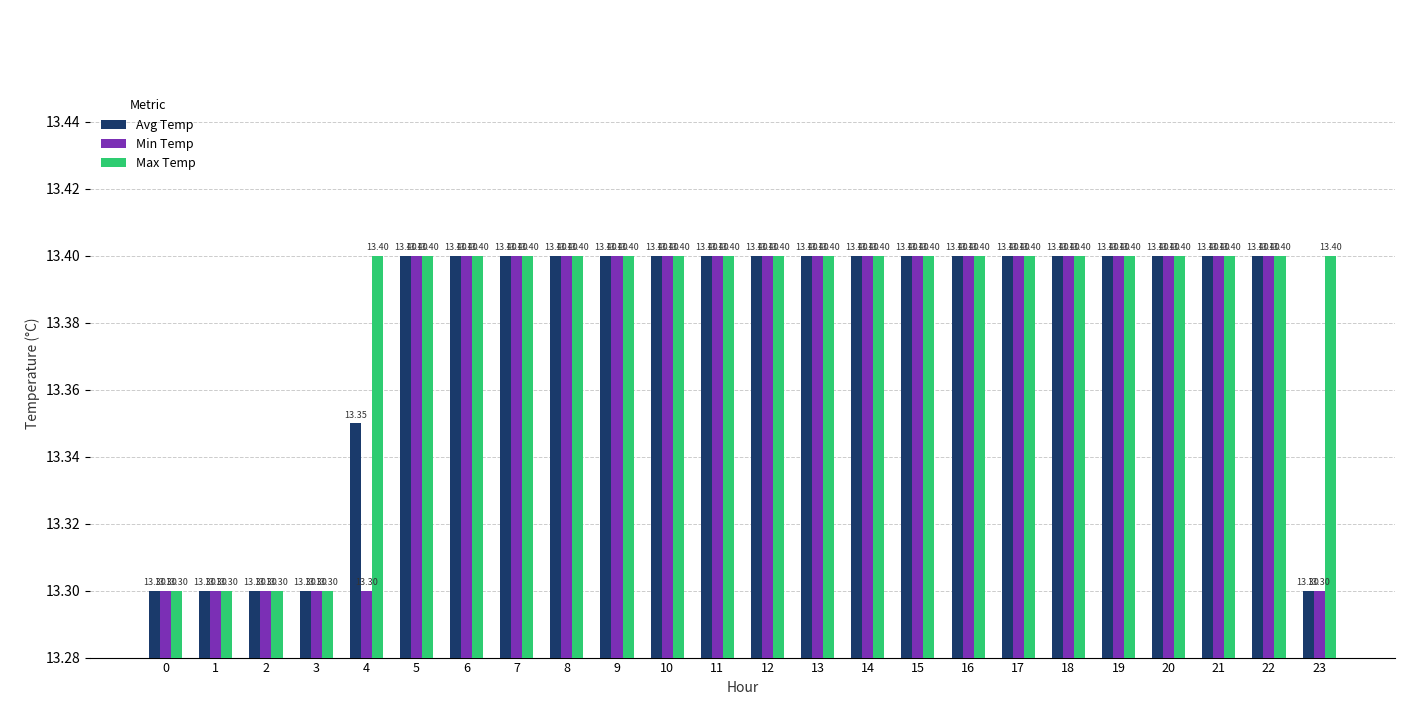

What is the minimum value for Max Temp?

13.3